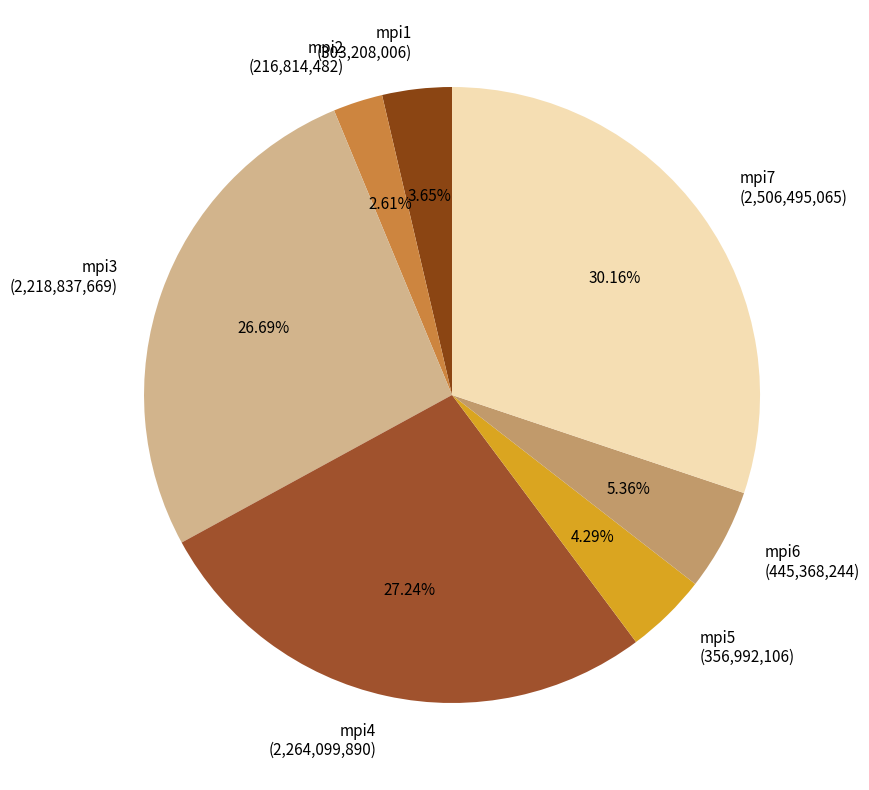

What is the largest slice in the pie chart?

mpi7